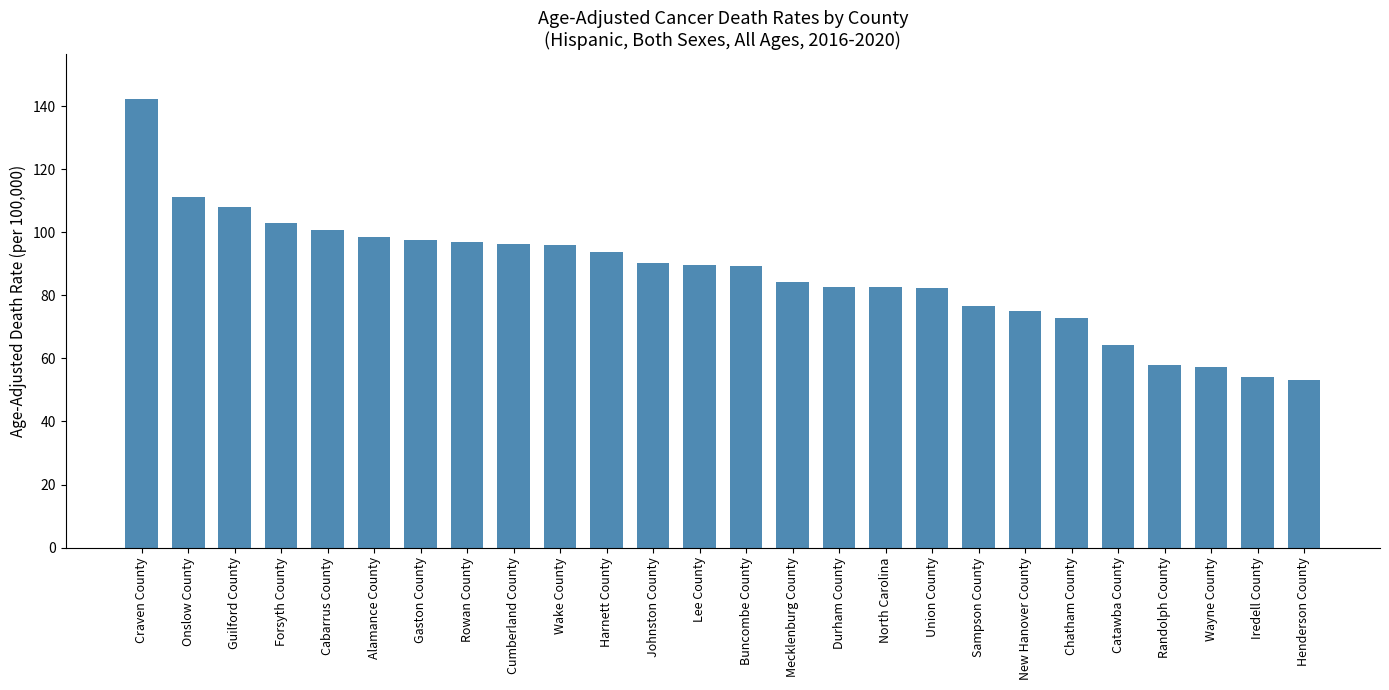

Which label corresponds to the largest value in the chart?

Craven County